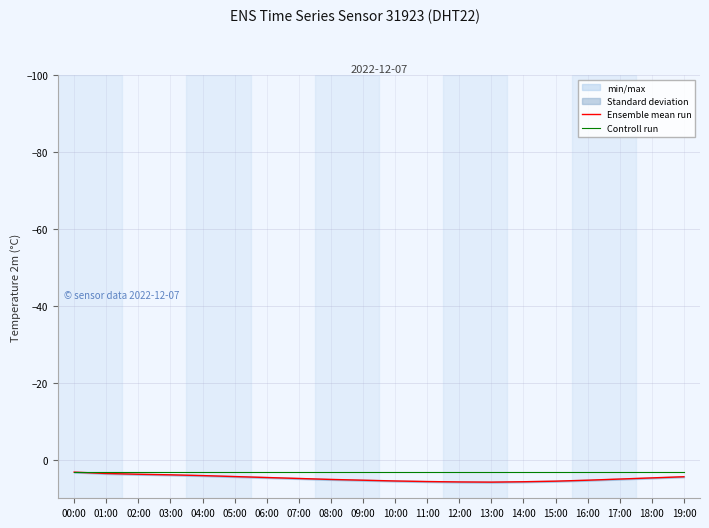

What is the approximate value of Controll run at 04:00?

3.2